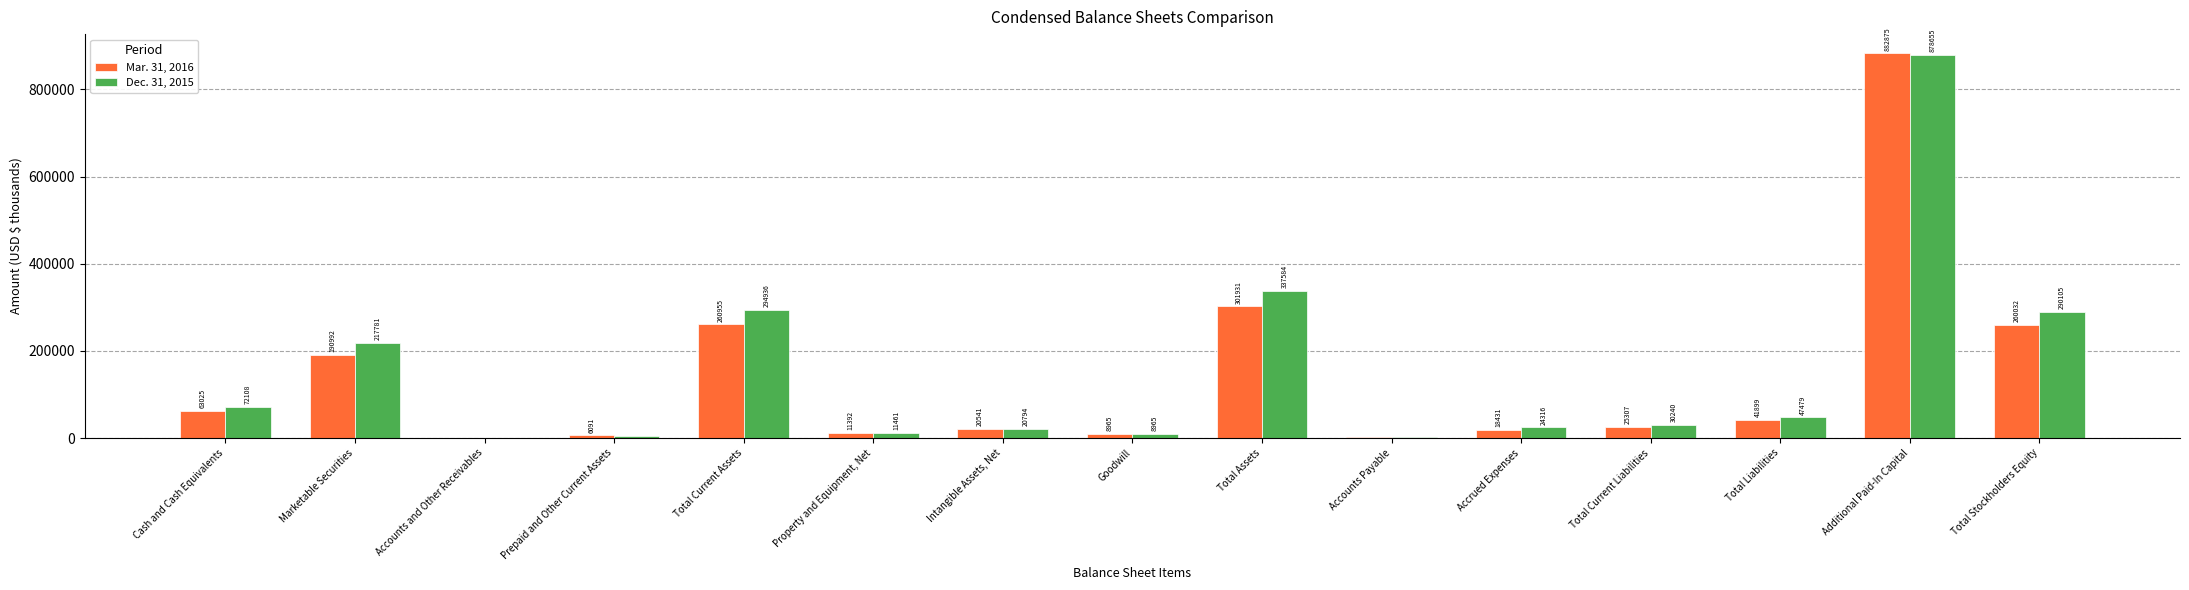

What is the maximum value shown in the chart?

882875